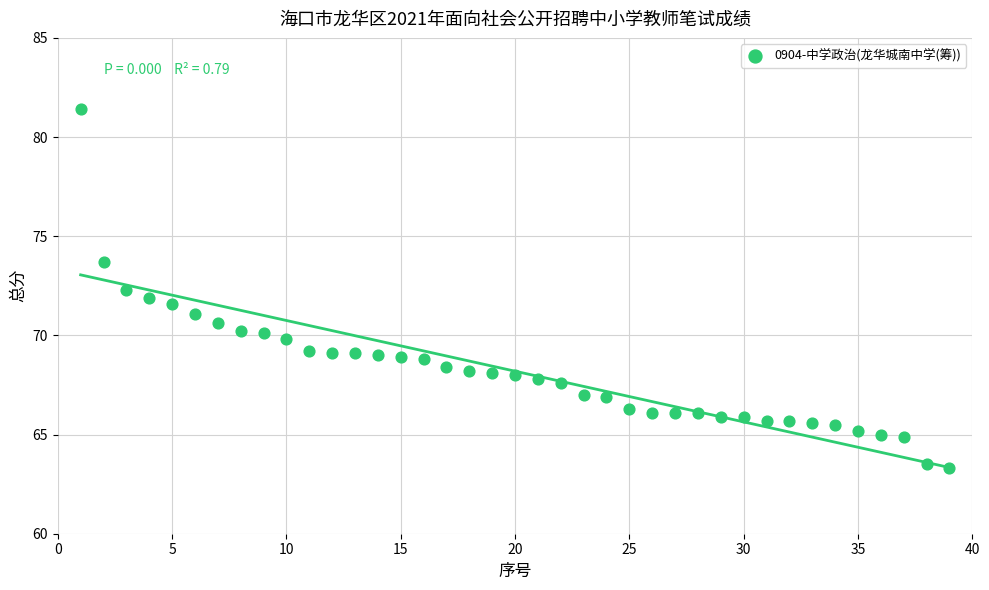

What is the range of X values (max minus min)?

38.0